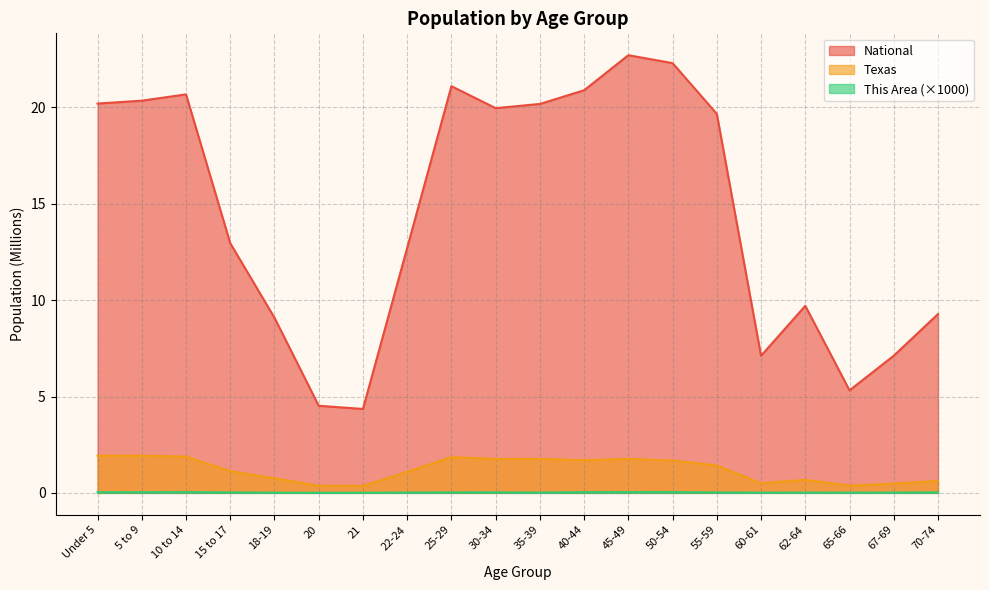

At which label does National first exceed 19?

Under 5